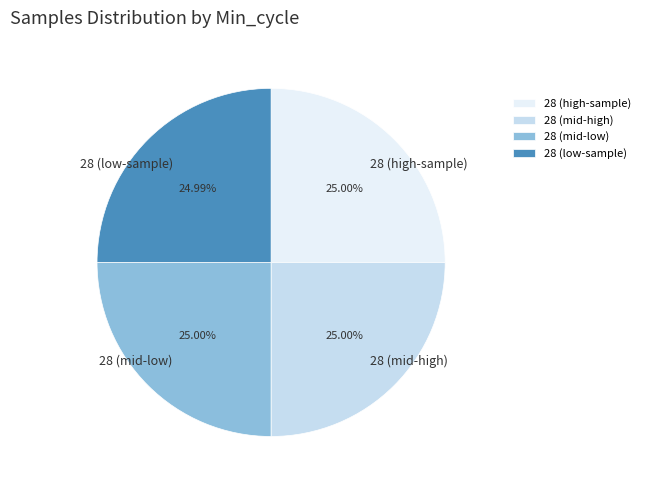

Is there any slice that represents more than half of the pie?

No